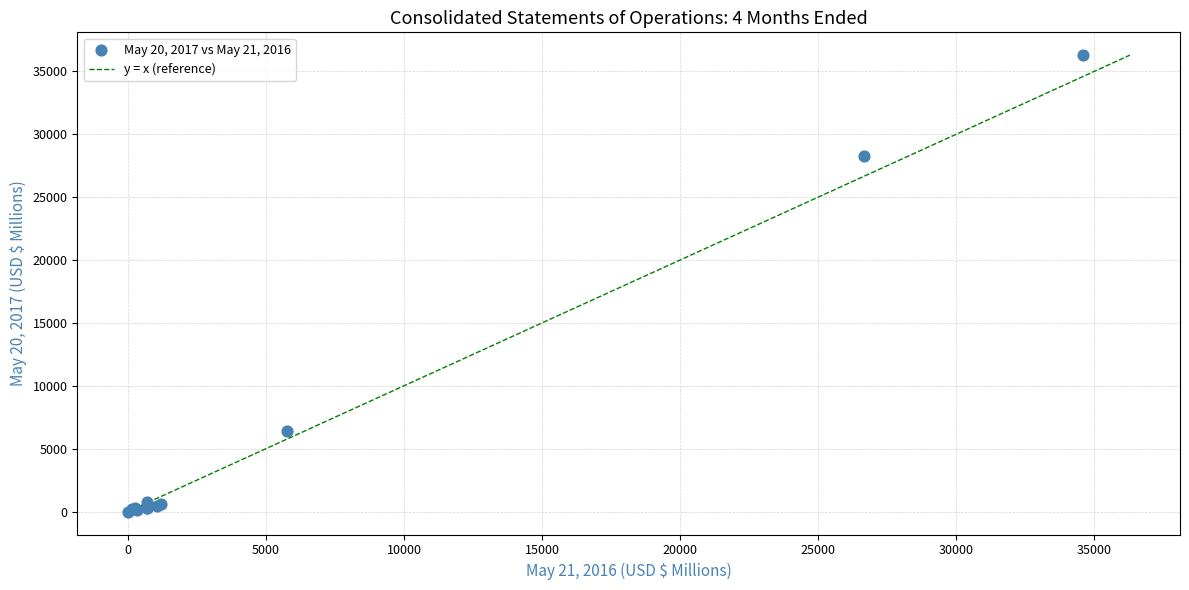

What Y value in the scatter plot is closest to 18139?

28281